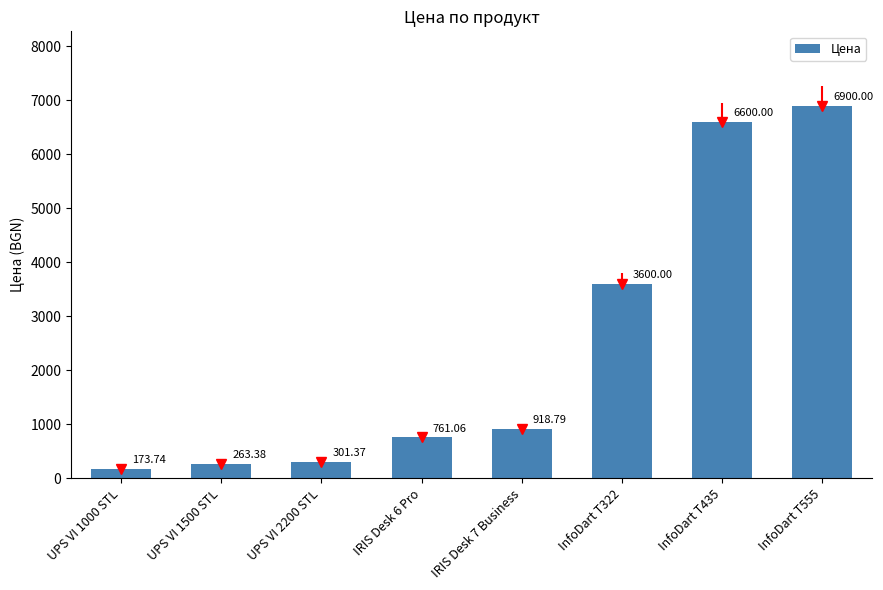

How many distinct data groups are displayed?

1